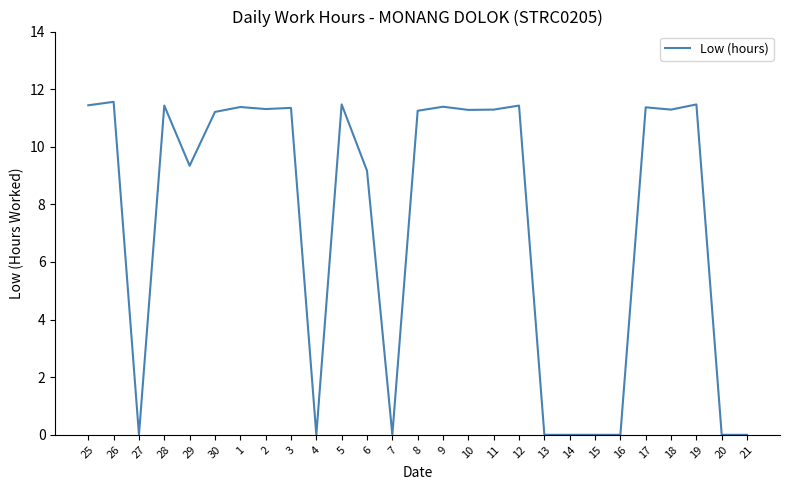

What is the difference between the maximum and minimum values?

11.6